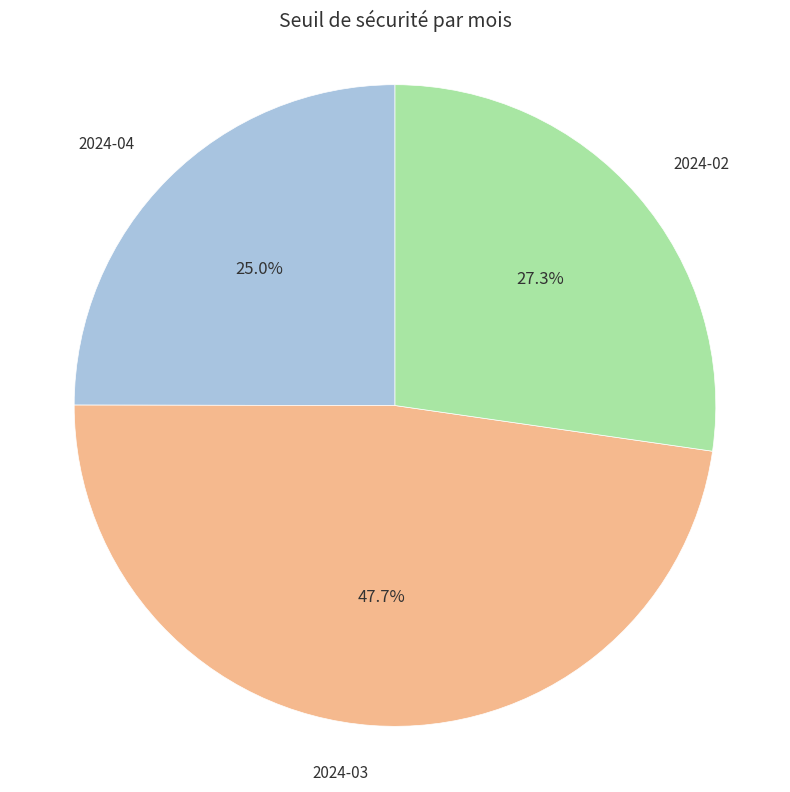

Do 2024-02 and 2024-04 together represent more than half of the pie?

Yes